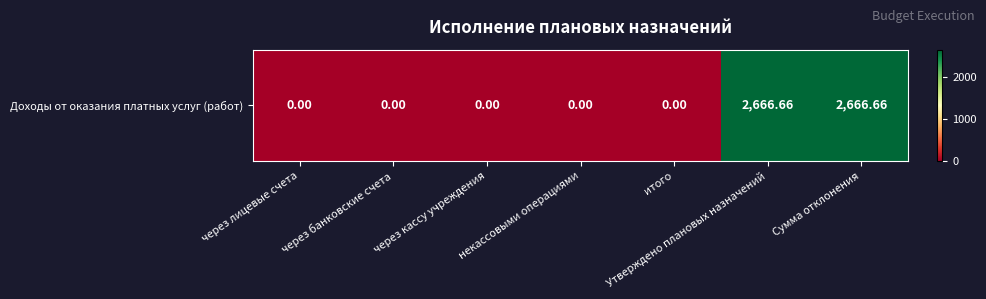

At which category does the chart reach its peak across all series?

Утверждено плановых назначений